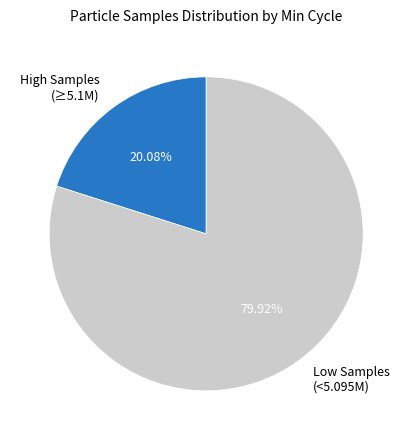

Is there a majority slice in this chart?

Yes